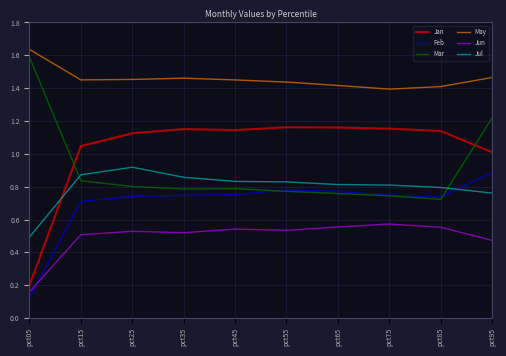

What is the difference between the maximum and minimum values in the Jul series?

0.4